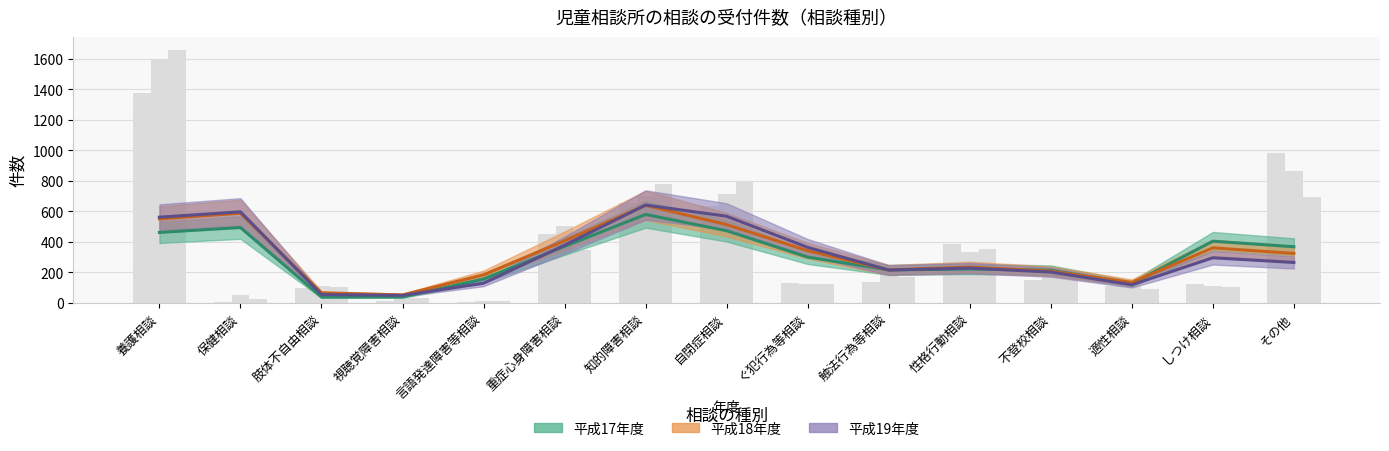

Reading left to right, what are all the values shown in this chart?

平成17年度: 1379	8	96	12	9	449	654	638	128	135	385	148	109	122	983
平成18年度: 1599	55	111	32	14	507	701	712	127	188	334	182	109	111	863
平成19年度: 1661	26	105	33	10	344	782	800	123	170	354	161	92	104	692